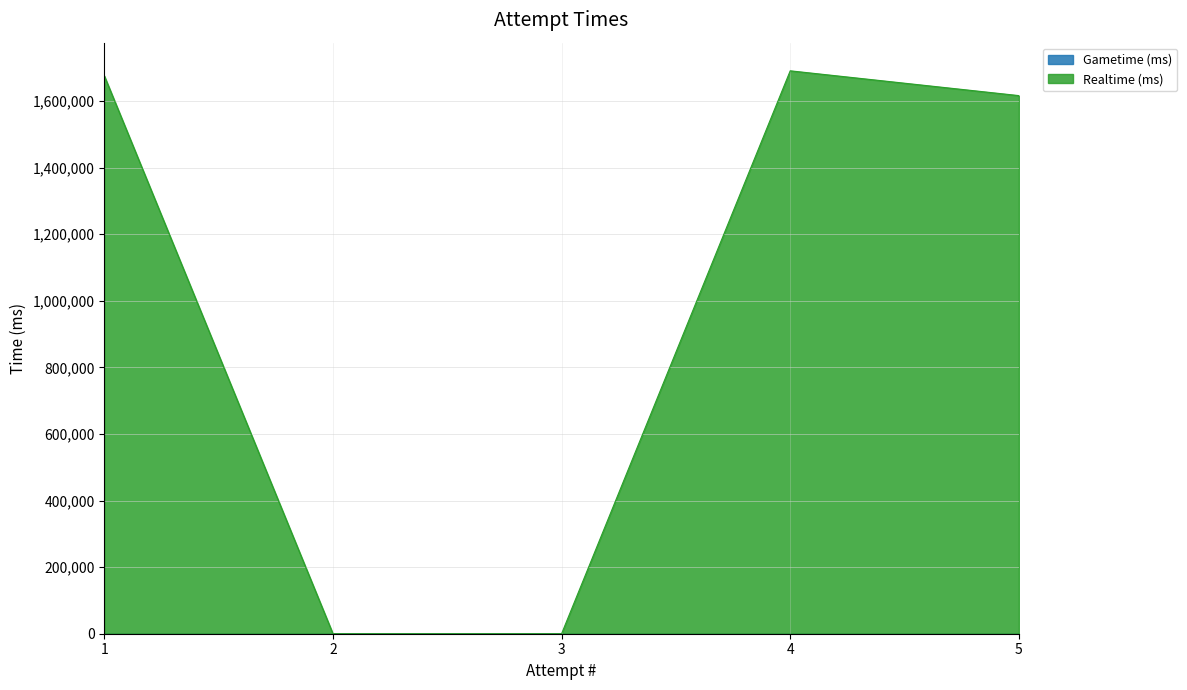

How many lines are shown in the chart?

2